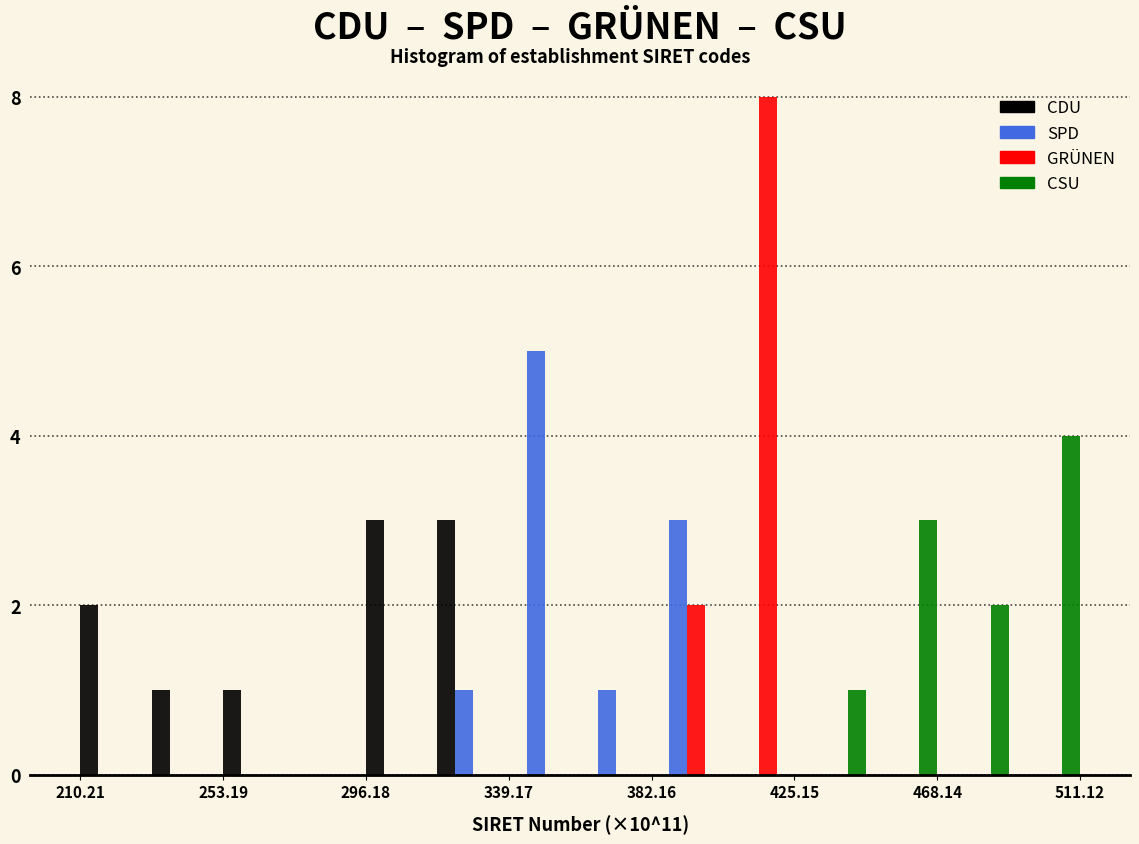

In the CSU series, which range on the x-axis has the tallest bar?

490 to 510